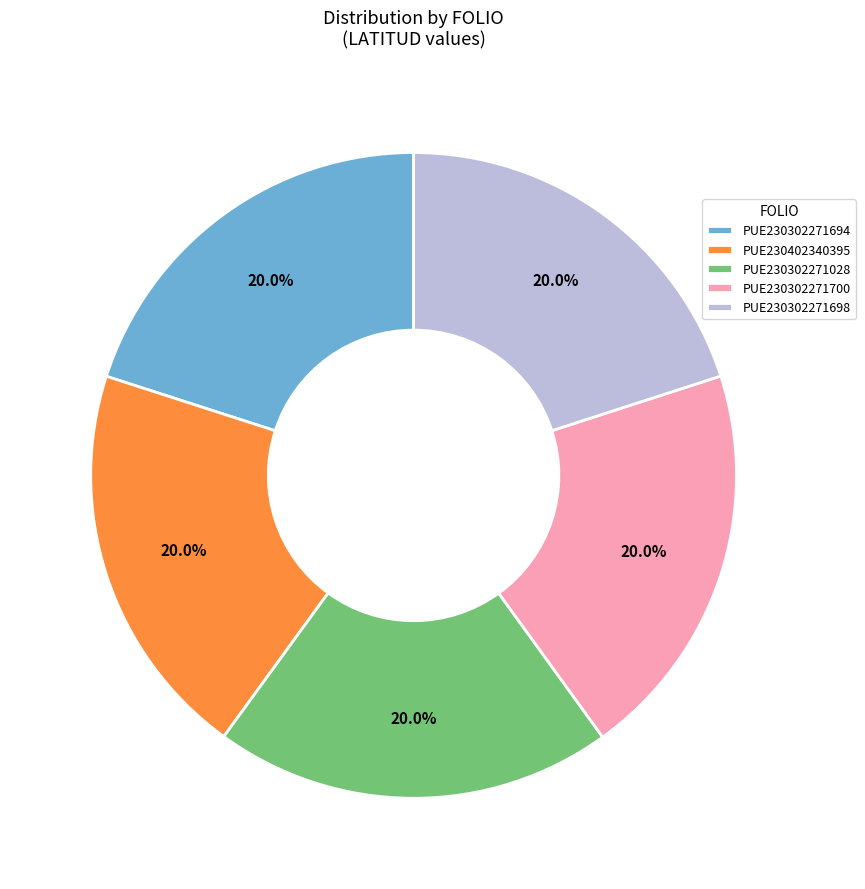

What portion of the pie excludes PUE230402340395?

80.0%